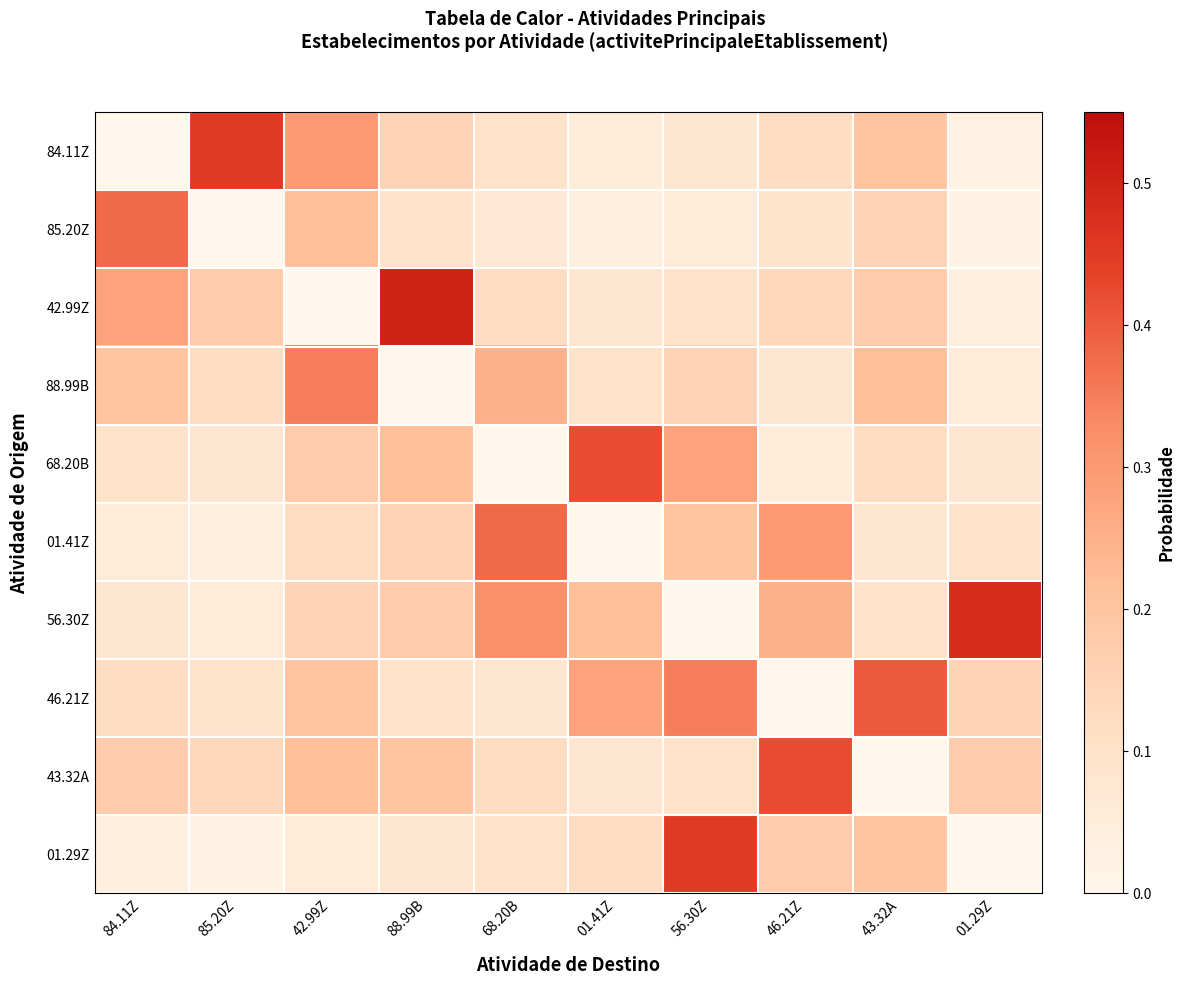

Rank the series at 42.99Z from highest to lowest value.

88.99B, 84.11Z, 85.20Z, 43.32A, 46.21Z, 68.20B, 56.30Z, 01.41Z, 01.29Z, 42.99Z